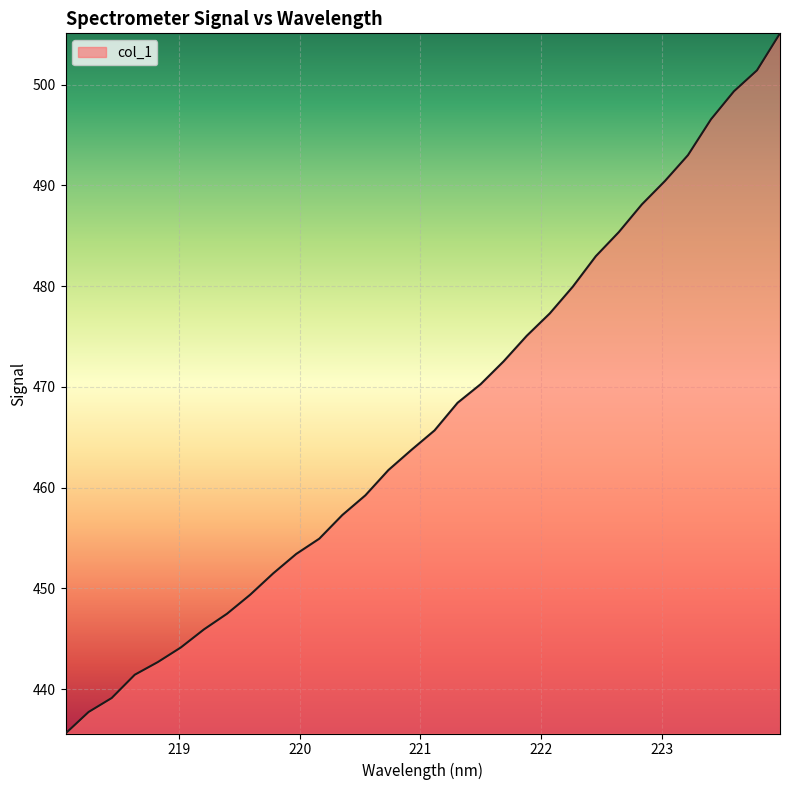

What is the maximum value shown in the chart?

505.1